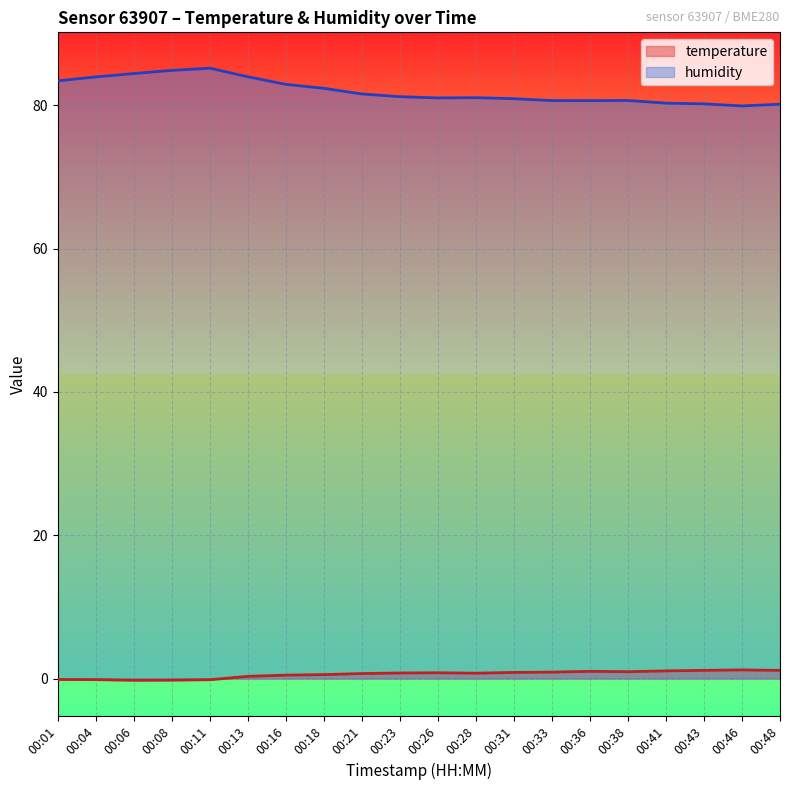

At which category is the sum across all series the highest?

00:11